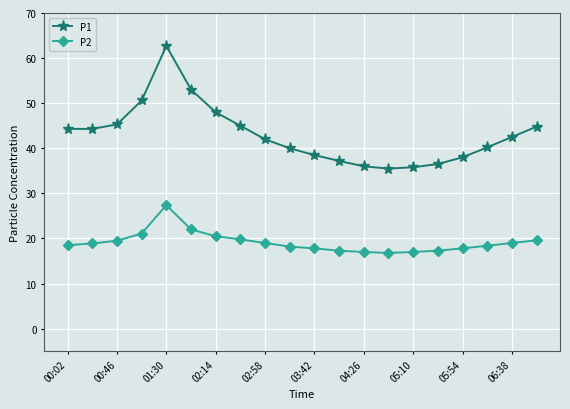

How many lines are shown in the chart?

2